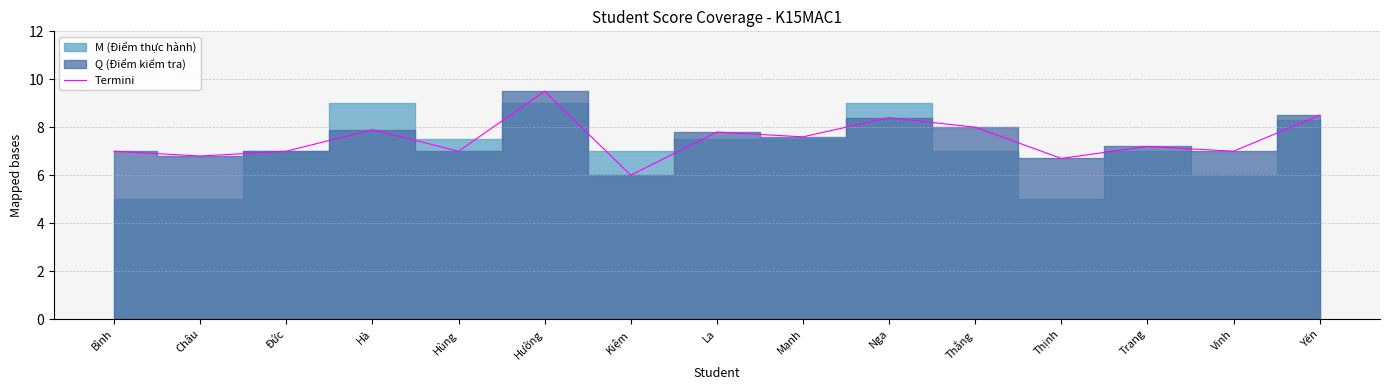

What is the label of the 14th point from the left?

Vinh